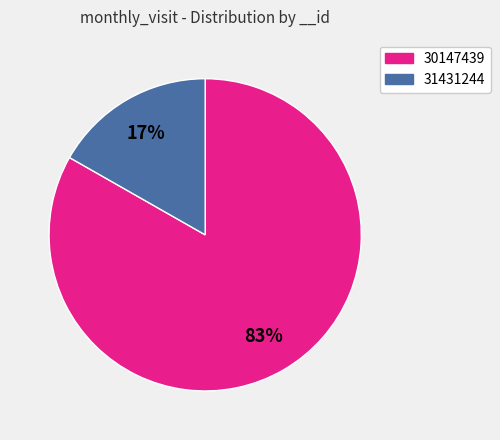

To the nearest percent, what portion does 31431244 represent?

17%